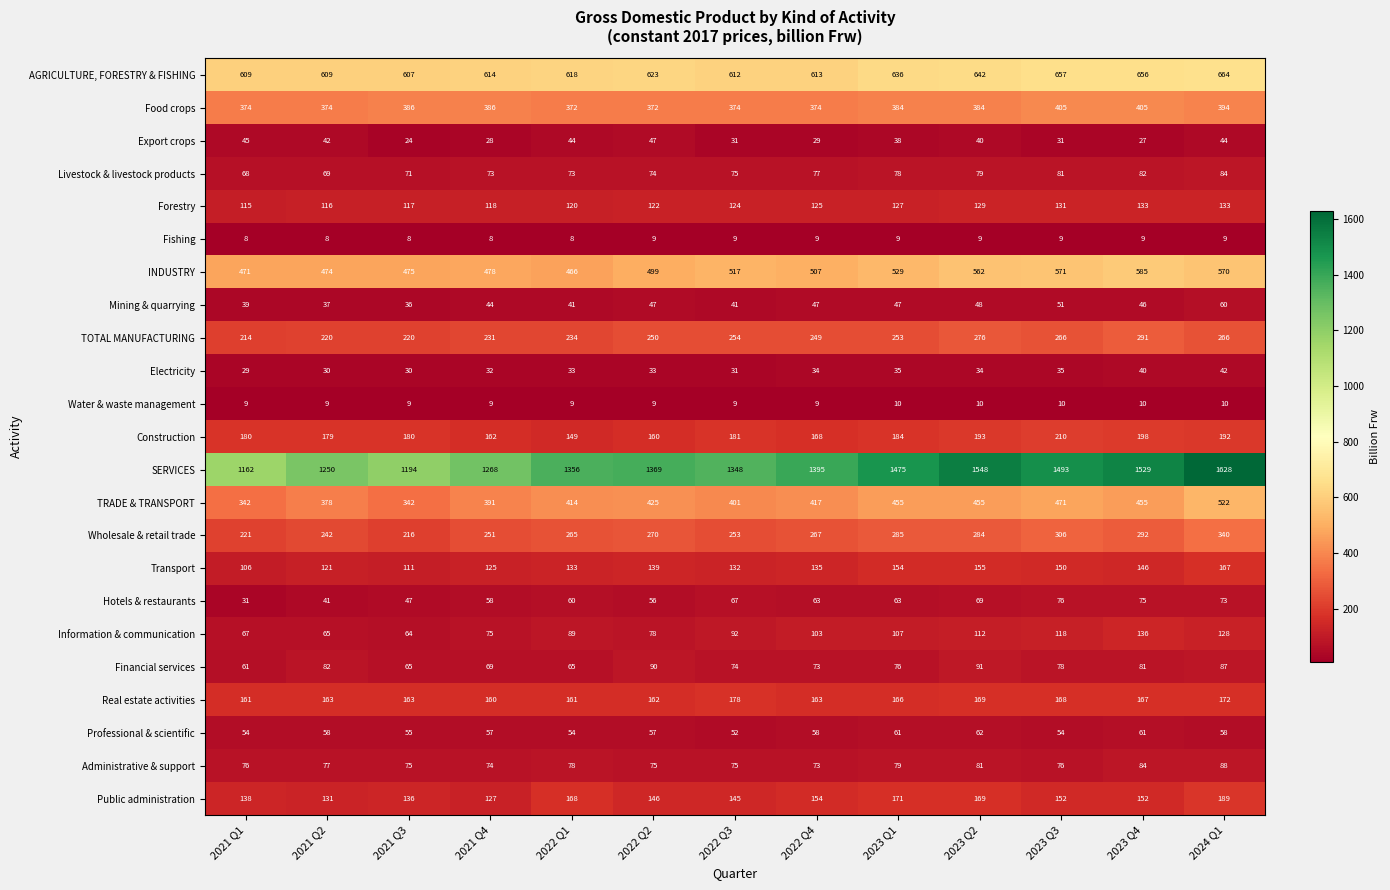

Is it true that Transport equals 86 at 2022 Q3?

False